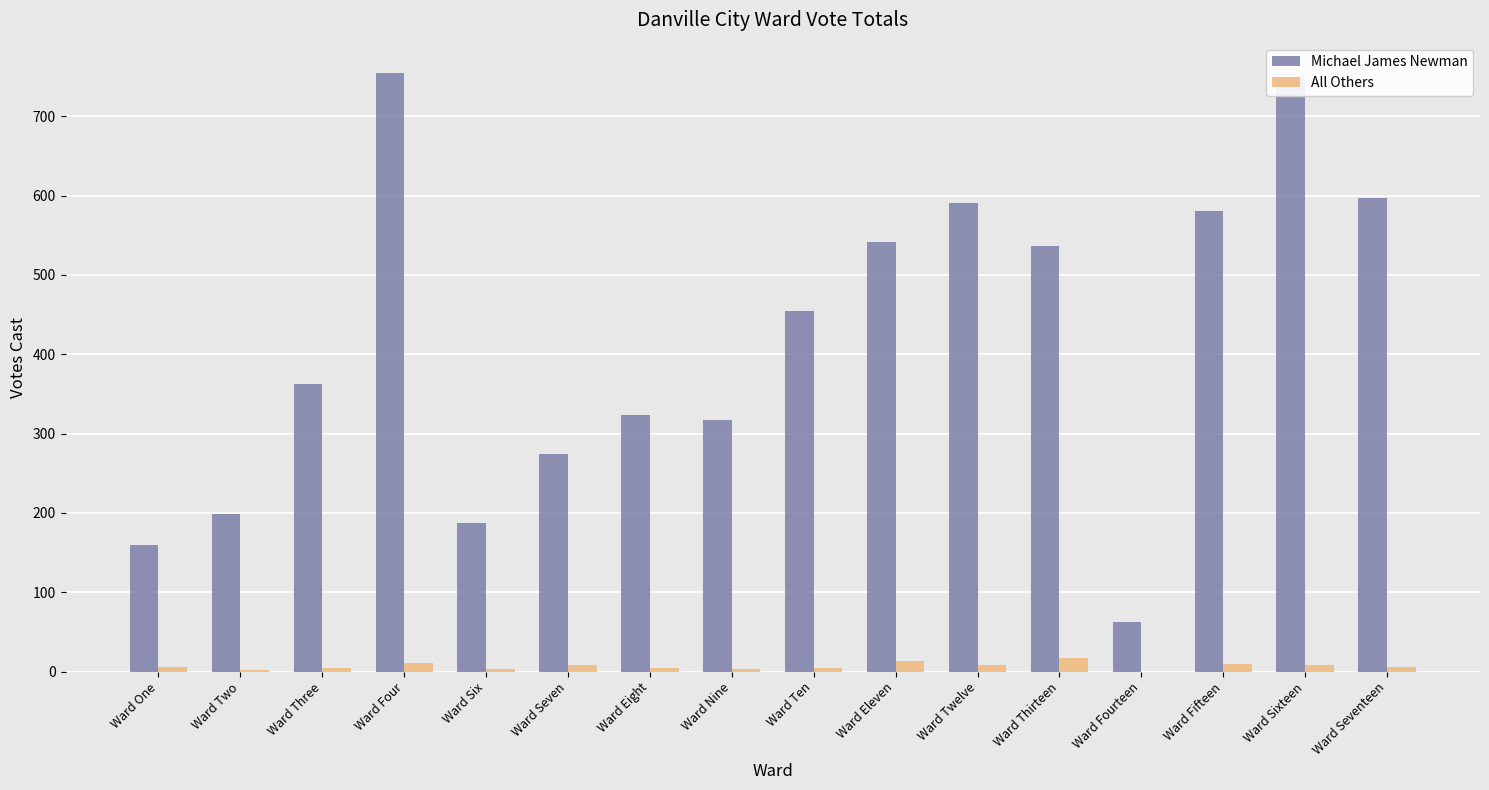

Which series has the largest total across all categories?

Michael James Newman